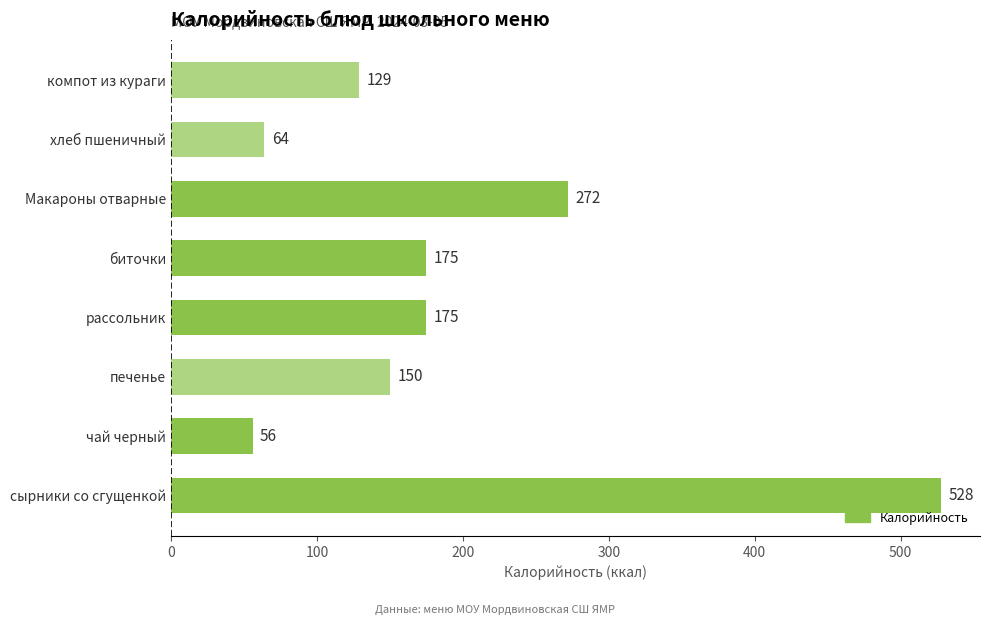

Reading bottom to top, transcribe all the data shown in this chart.

сырники со сгущенкой=528	чай черный=56	печенье=150	рассольник=175	биточки=175	Макароны отварные=272	хлеб пшеничный=64	компот из кураги=129